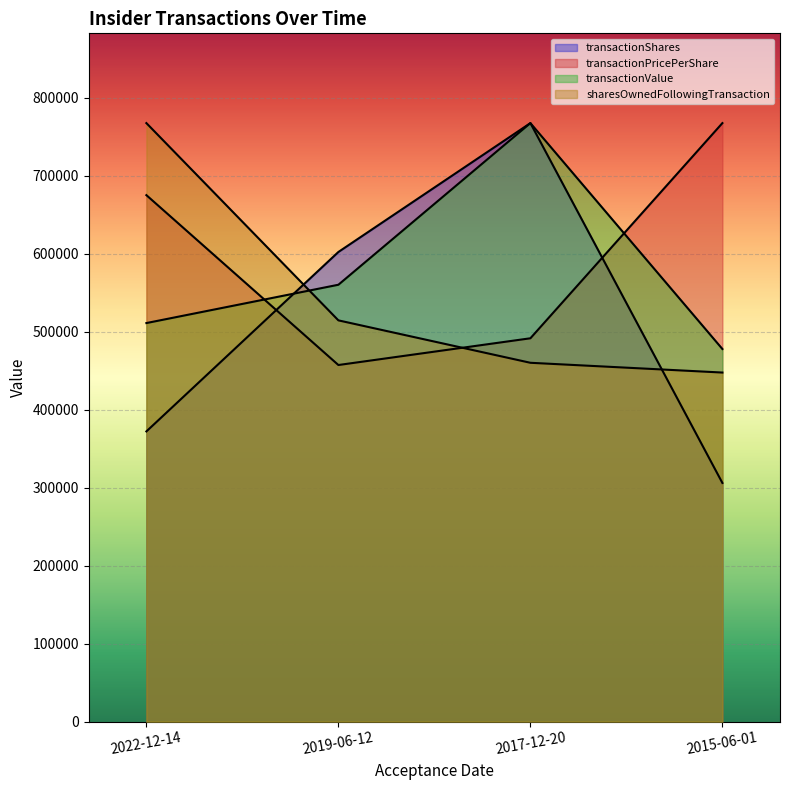

Reading left to right, transcribe all the data shown in this chart.

transactionShares: 2022-12-14=371950.0	2019-06-12=602000.0	2017-12-20=767249.0	2015-06-01=305859.0
transactionPricePerShare: 2022-12-14=674877.8	2019-06-12=457079.5	2017-12-20=491360.4	2015-06-01=767249.0
transactionValue: 2022-12-14=510869.0	2019-06-12=560000.0	2017-12-20=767249.0	2015-06-01=477593.0
sharesOwnedFollowingTransaction: 2022-12-14=767249.0	2019-06-12=514330.2	2017-12-20=459942.0	2015-06-01=447425.0